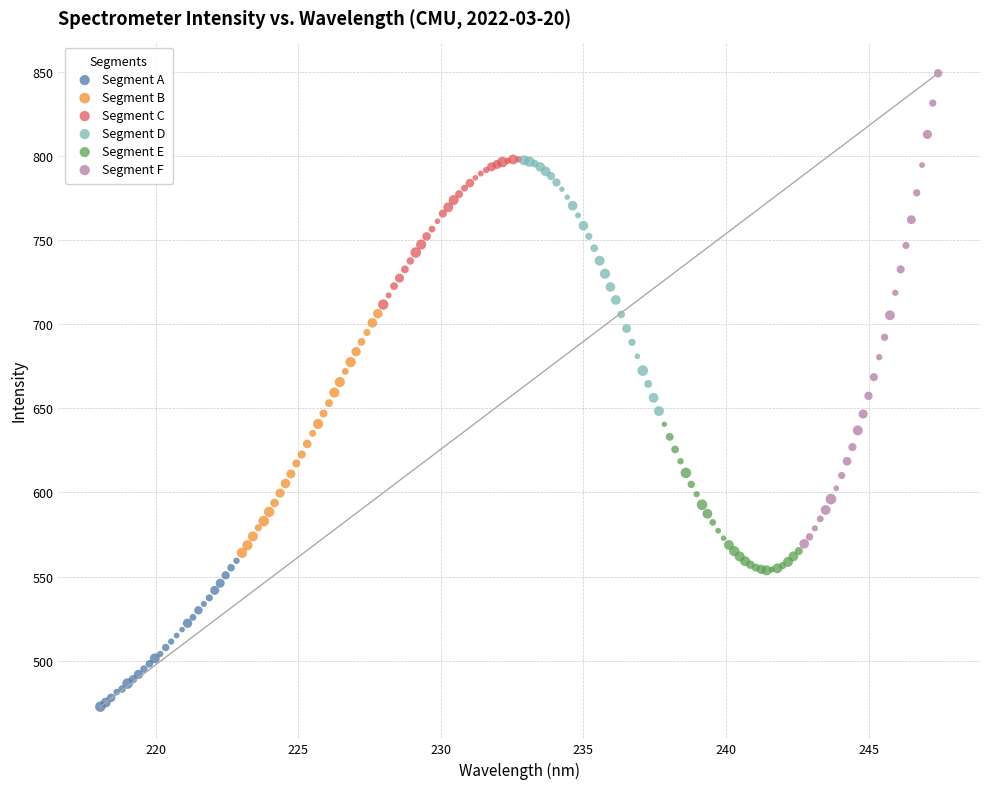

What are all the series names shown in the legend?

Segment A, Segment B, Segment C, Segment D, Segment E, Segment F